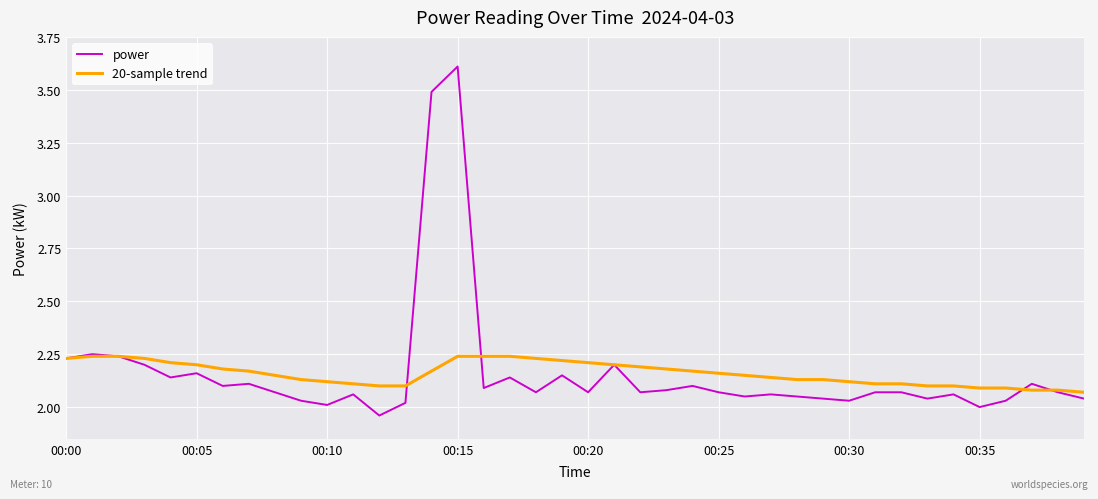

Which series has the largest range (max minus min)?

power